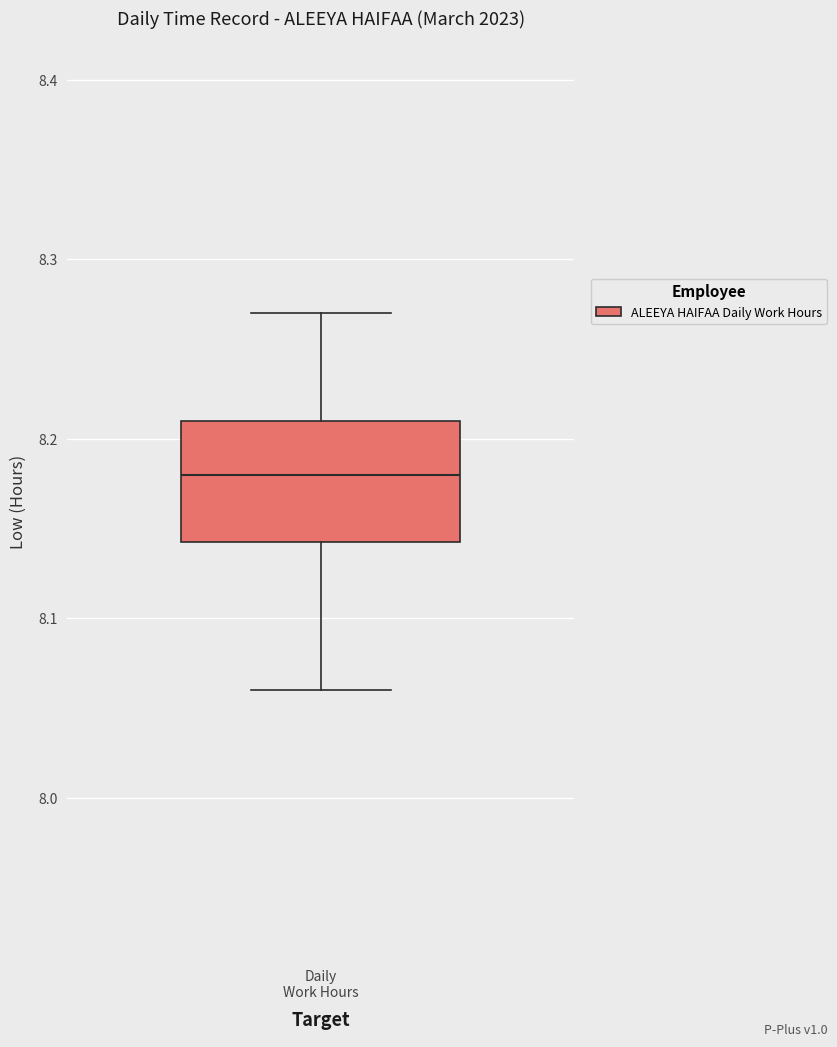

Transcribe this box plot: give where the median line is, the range the box spans, and where the two whiskers end, as read against the y-axis. The values are not printed on the chart, so give them approximately, as read against the axis.

median 8.18, box 8.14 to 8.21, whiskers 8.06 to 8.27